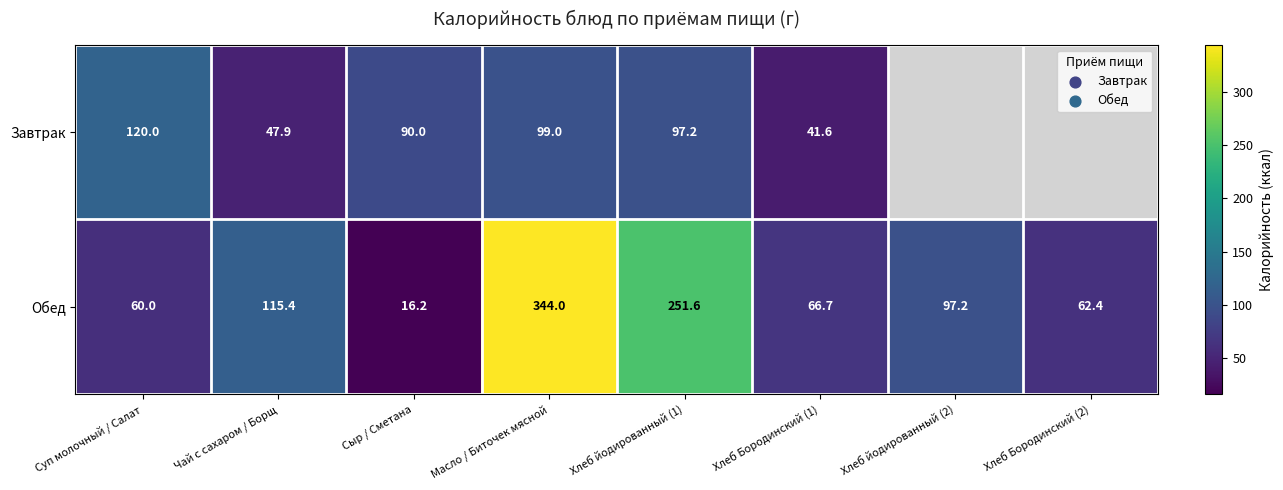

What is the spread (max minus min) of values at Хлеб Бородинский (1)?

25.1